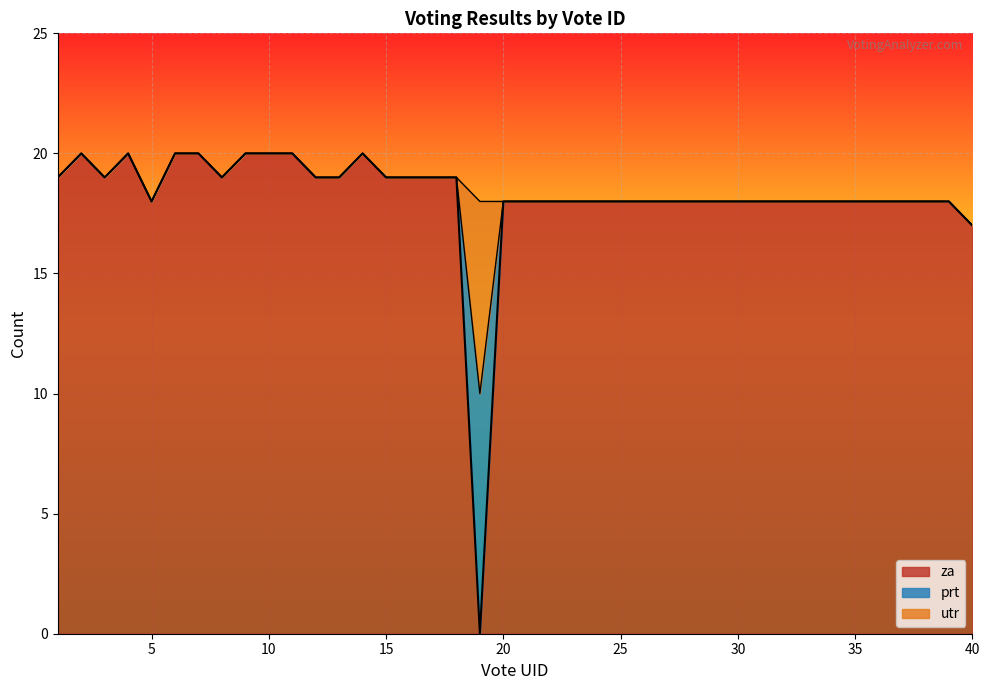

True or false: prt has more than 0 interior local peaks.

True